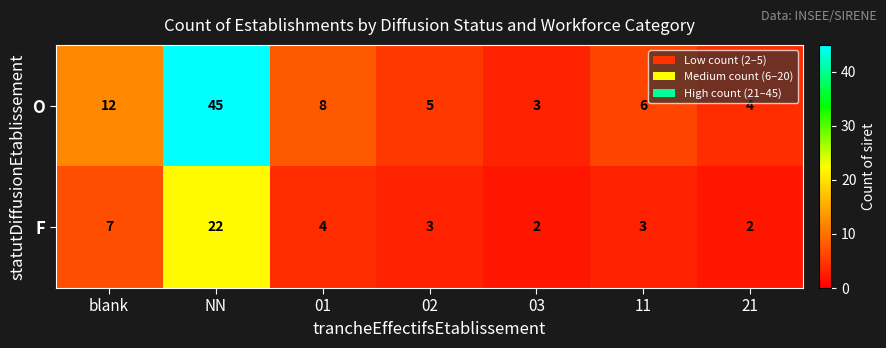

What is the maximum value shown in the chart?

45